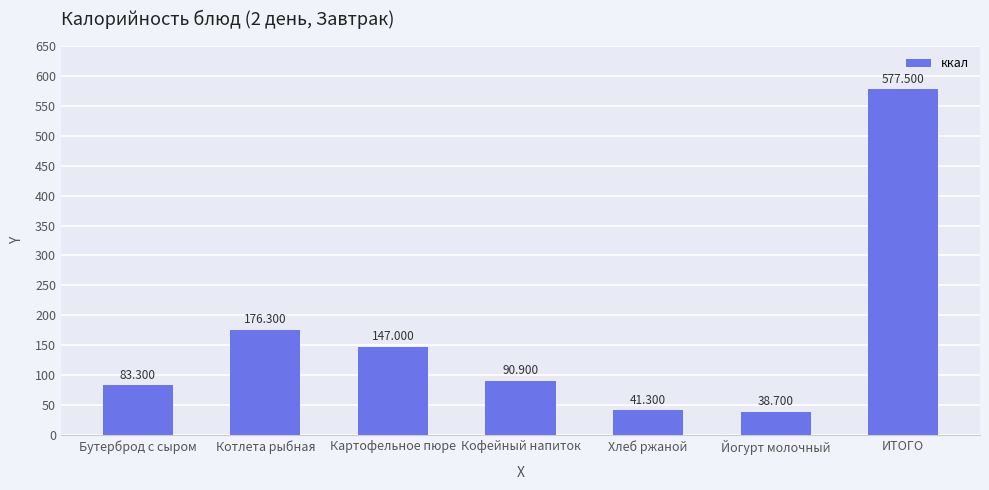

List the labels in order of value, largest first.

ИТОГО, Котлета рыбная, Картофельное пюре, Кофейный напиток, Бутерброд с сыром, Хлеб ржаной, Йогурт молочный